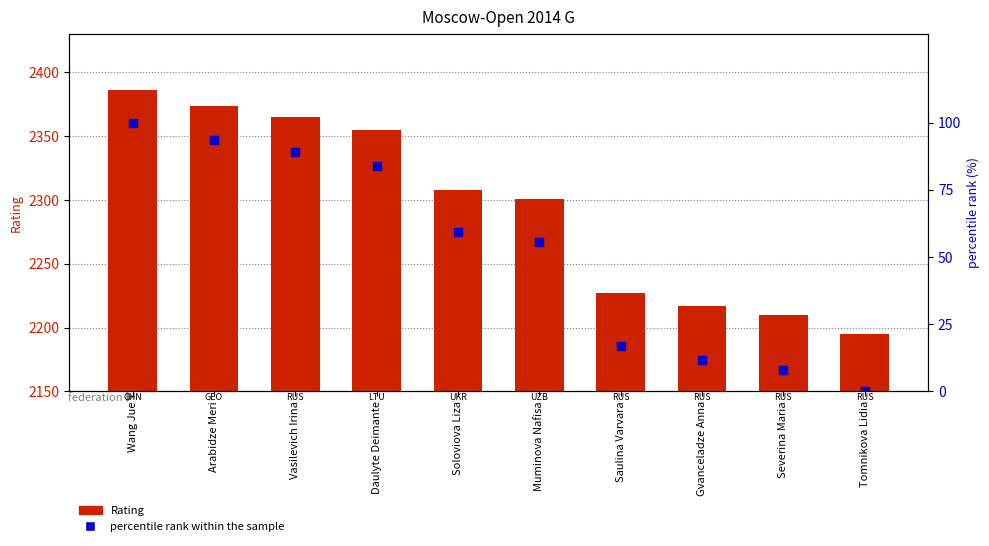

What are all the series names shown in the legend?

Rating, percentile rank within the sample